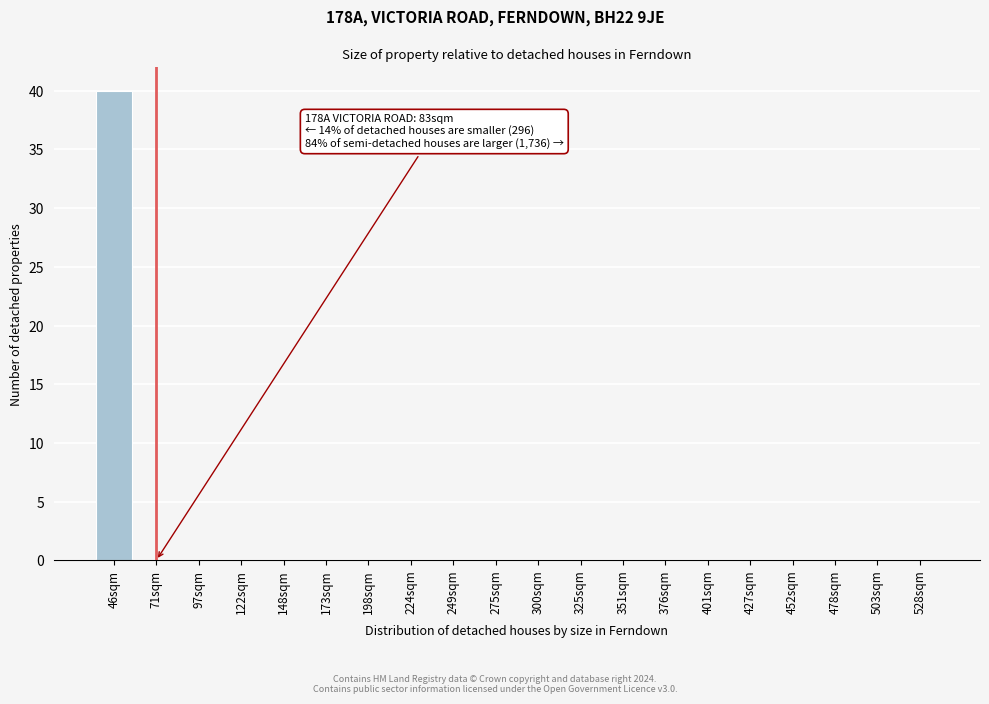

Reading left to right, what are all the values shown in this chart?

46sqm=40	71sqm=0	97sqm=0	122sqm=0	148sqm=0	173sqm=0	198sqm=0	224sqm=0	249sqm=0	275sqm=0	300sqm=0	325sqm=0	351sqm=0	376sqm=0	401sqm=0	427sqm=0	452sqm=0	478sqm=0	503sqm=0	528sqm=0